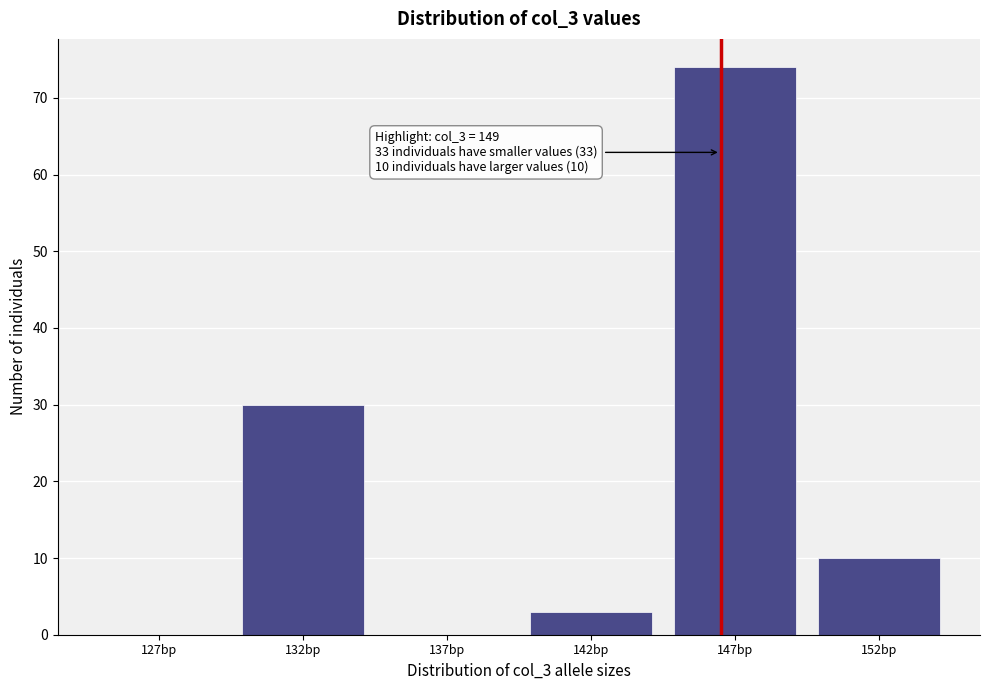

Reading left to right, what are all the values shown in this chart?

127bp=0	132bp=30	137bp=0	142bp=3	147bp=74	152bp=10